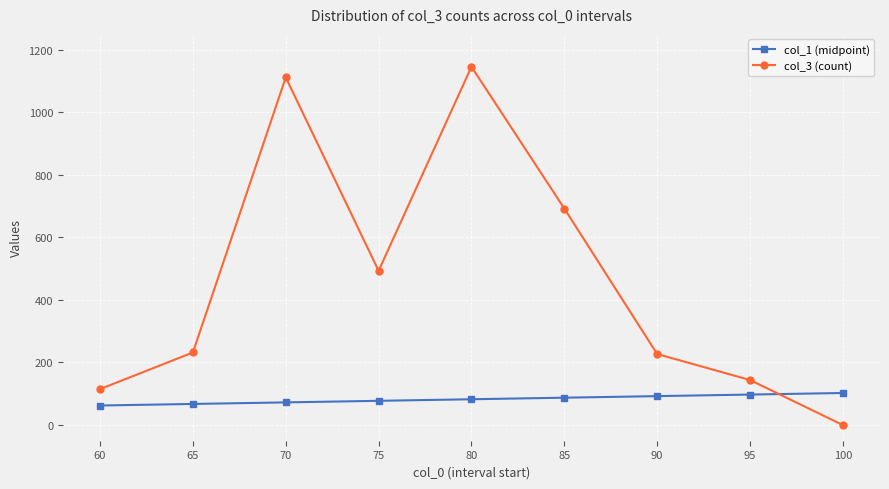

What is the maximum value for col_3 (count)?

1145.0